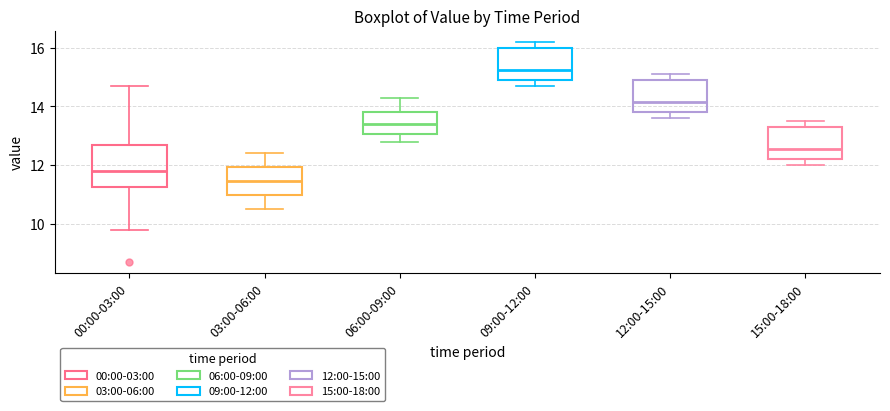

Which box has the lowest median line?

03:00-06:00